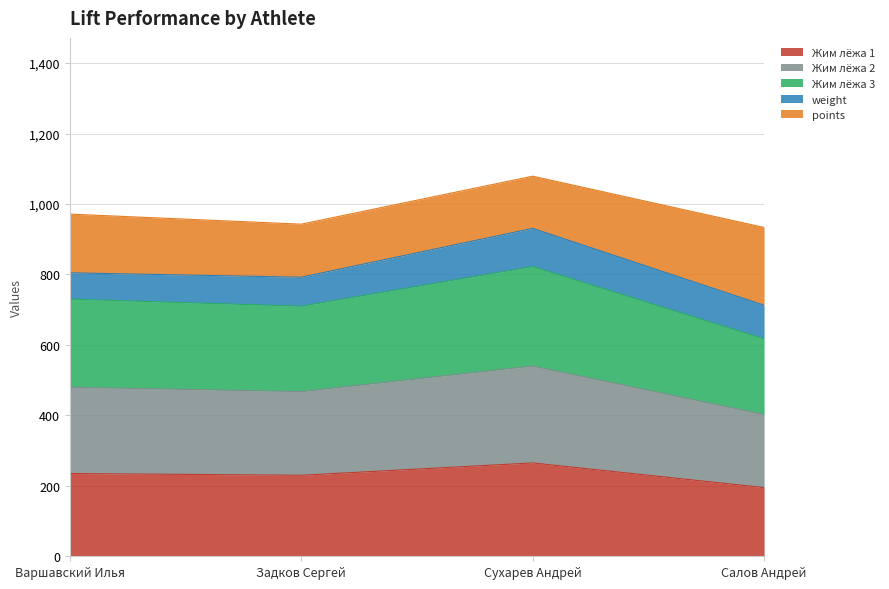

True or false: Жим лёжа 1 has a value of 230.0 at Задков Сергей.

True